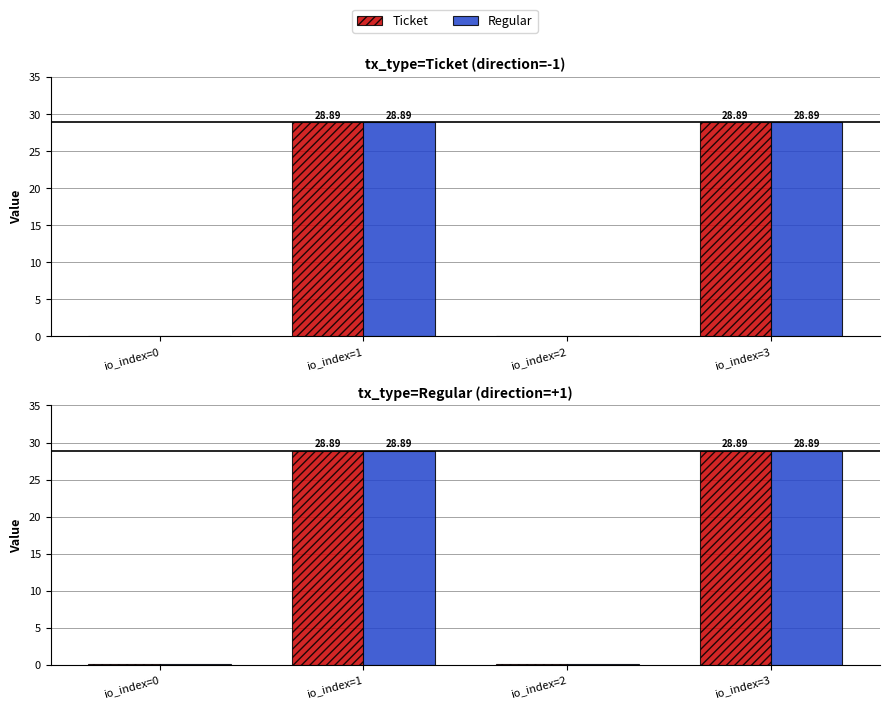

What is the highest value of the Regular series?

28.9